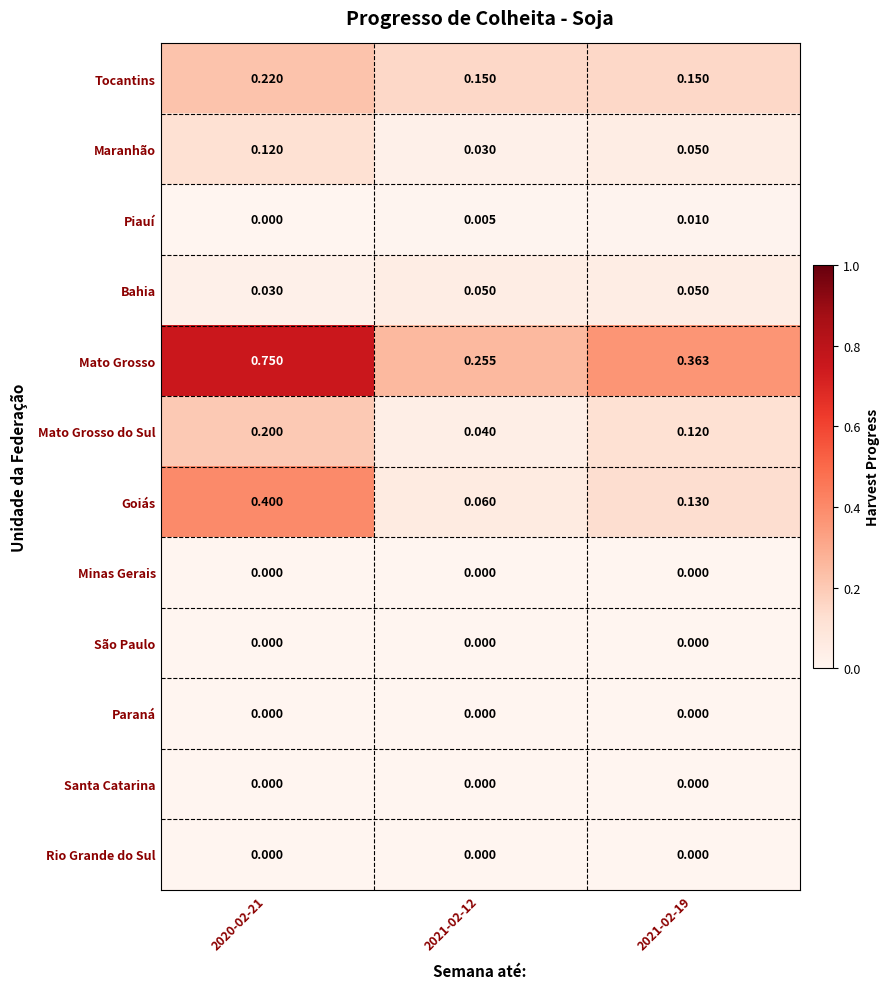

How many distinct data groups are displayed?

12